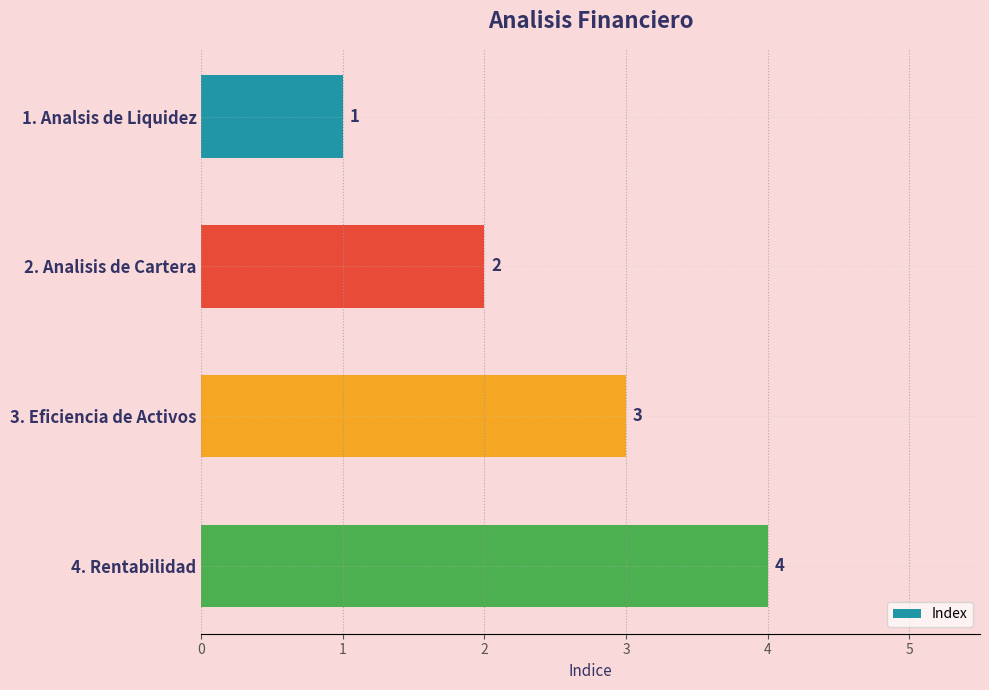

Which label corresponds to the smallest value in the chart?

1. Analsis de Liquidez